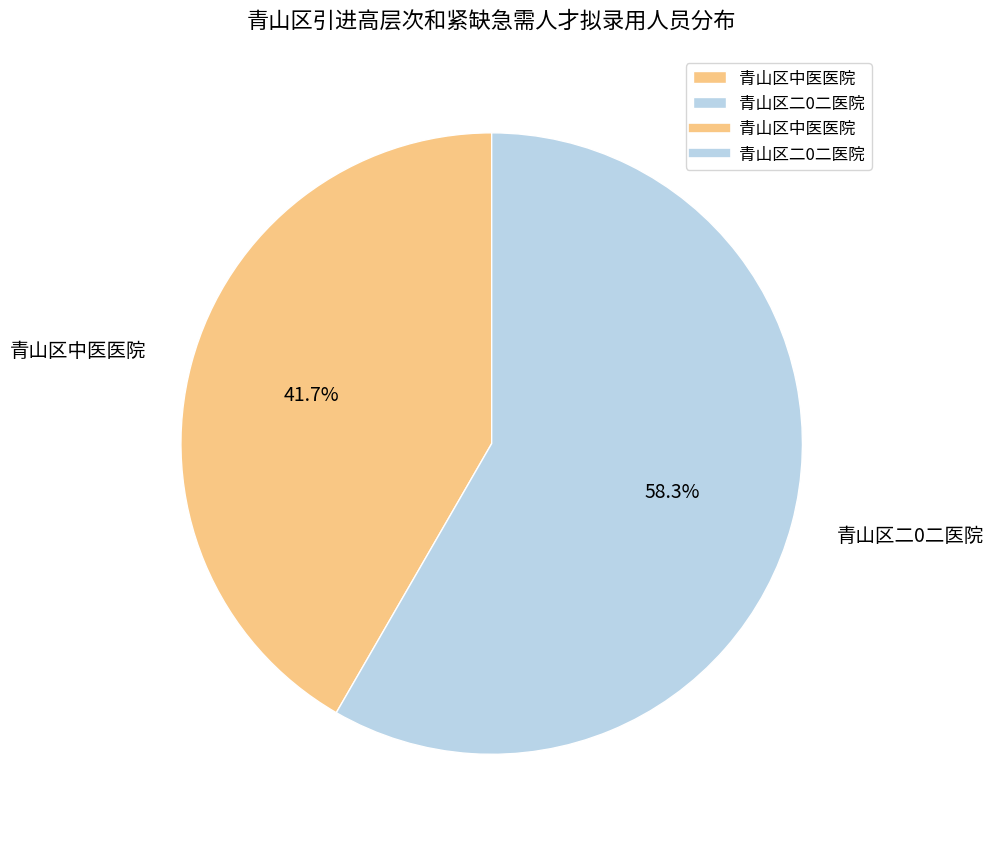

To the nearest percent, what is the difference between the largest and smallest slice percentages?

17%